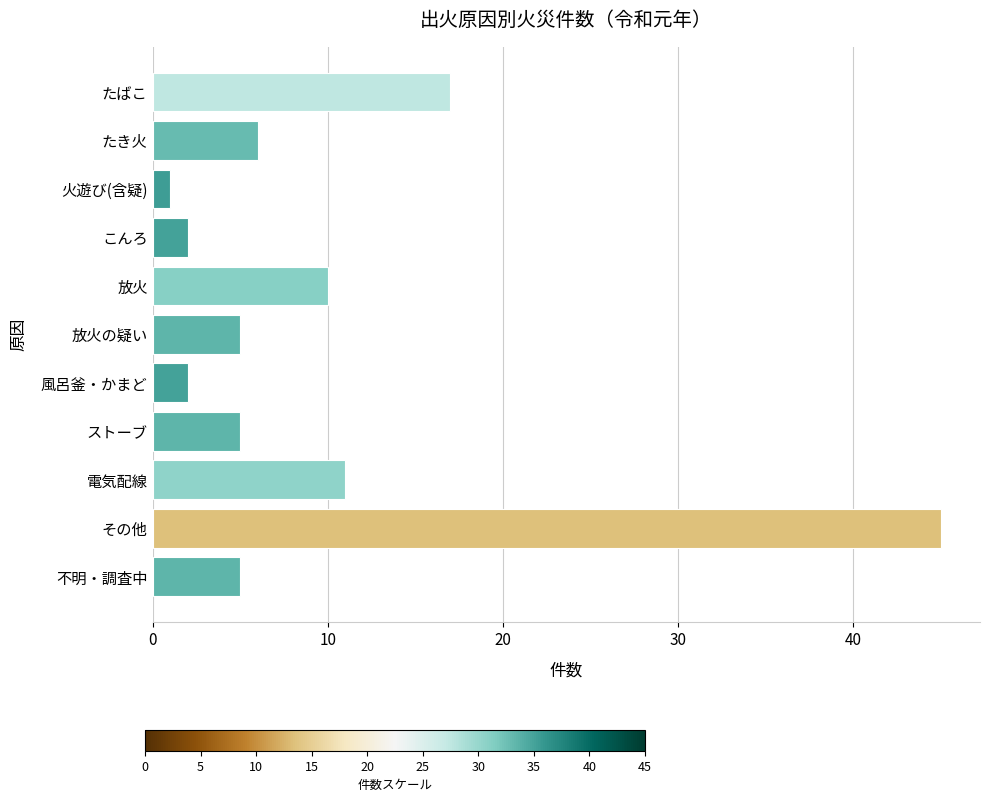

Reading bottom to top, extract all data points from this chart.

不明・調査中=5	その他=45	電気配線=11	ストーブ=5	風呂釜・かまど=2	放火の疑い=5	放火=10	こんろ=2	火遊び(含疑)=1	たき火=6	たばこ=17